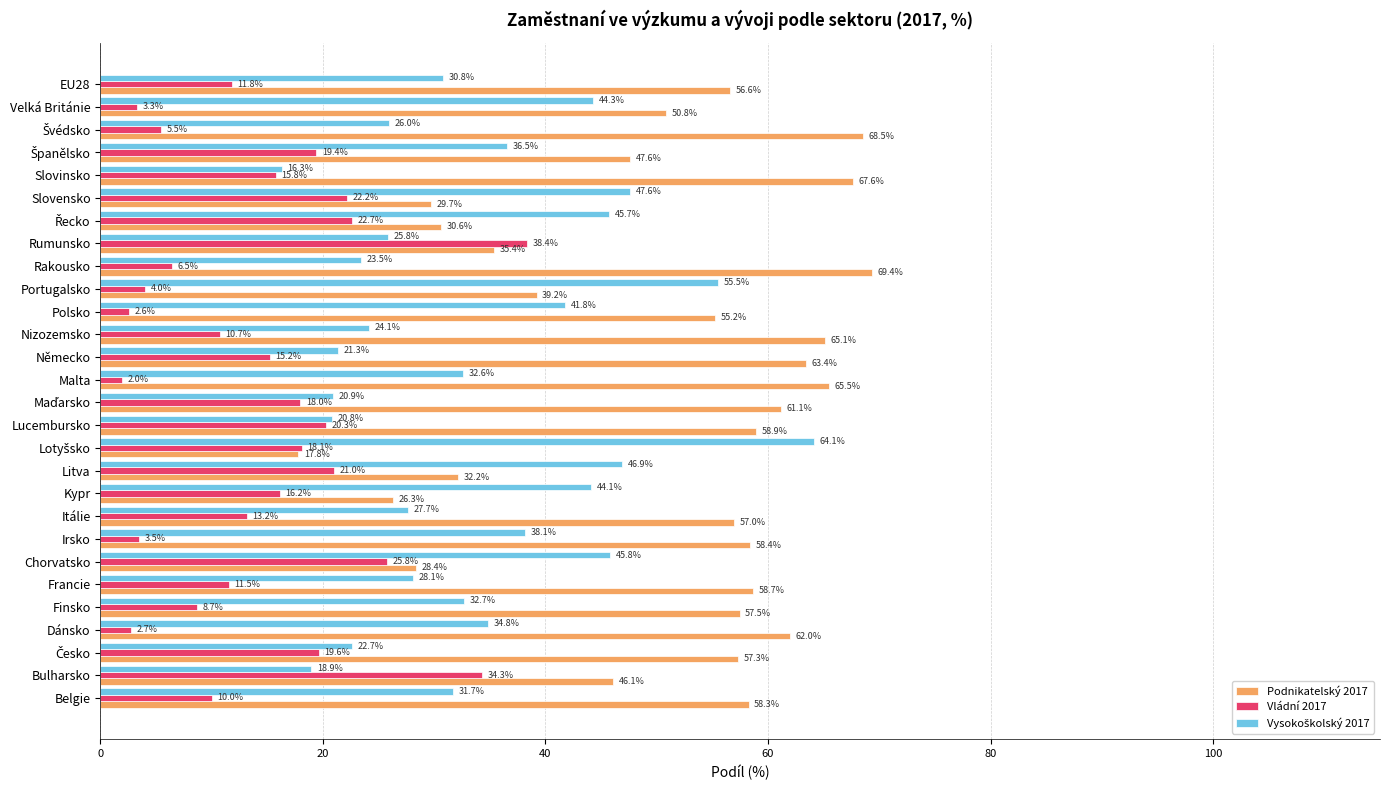

Which series changed the most between Itálie and Rakousko?

Podnikatelský 2017